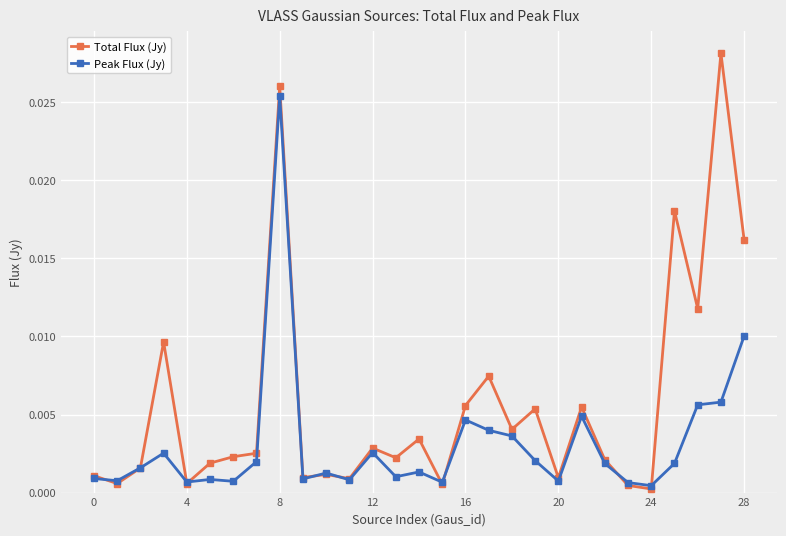

Rank the series by their maximum value, from lowest to highest.

Peak Flux (Jy), Total Flux (Jy)